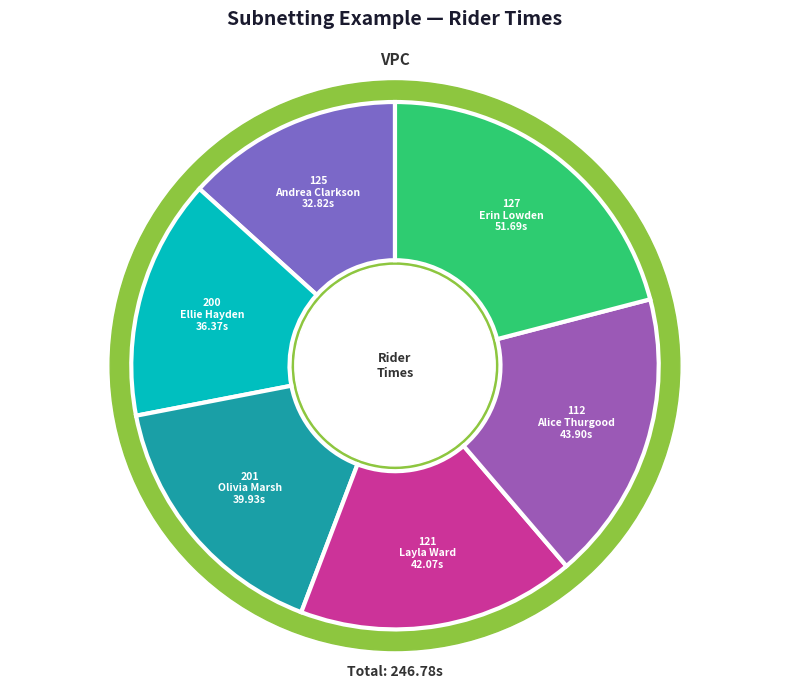

Which has a higher value, 112
Alice Thurgood or 121
Layla Ward?

112
Alice Thurgood